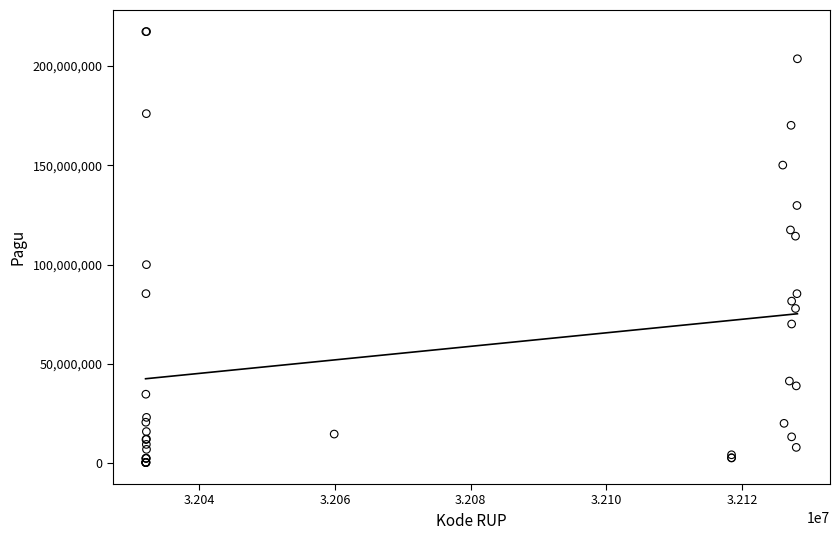

What Y value in the scatter plot is closest to 108830000?

114296000